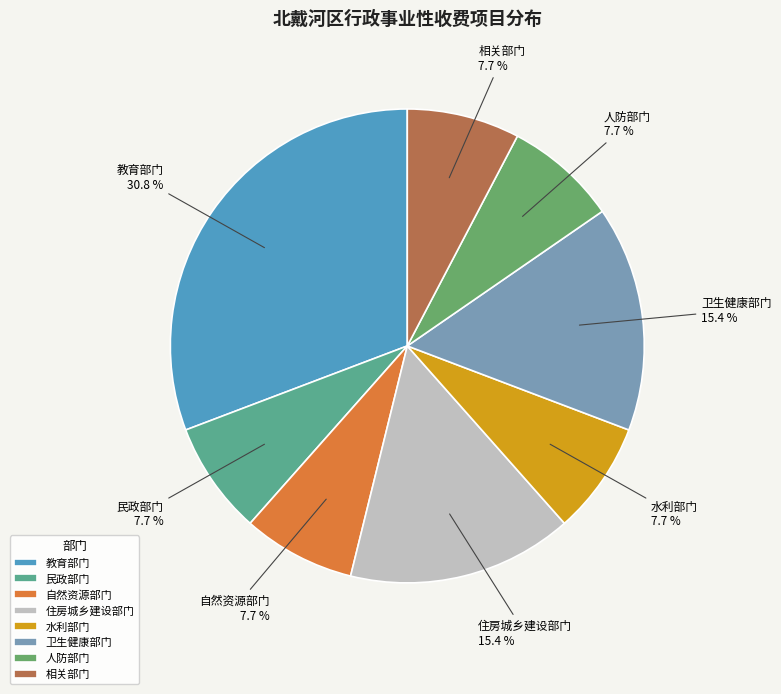

Which slice is the largest?

教育部门